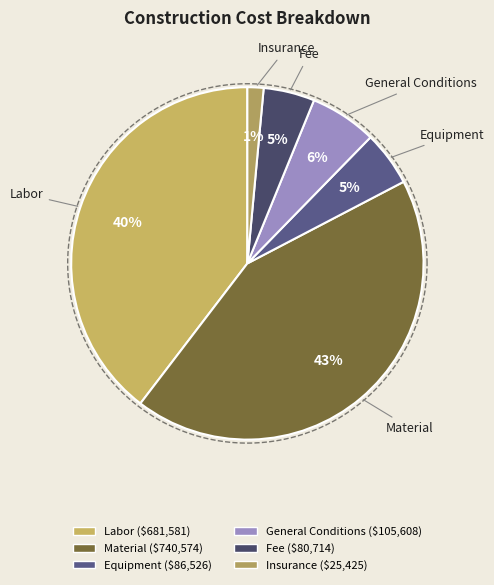

Which has a higher value, Material or Labor?

Material